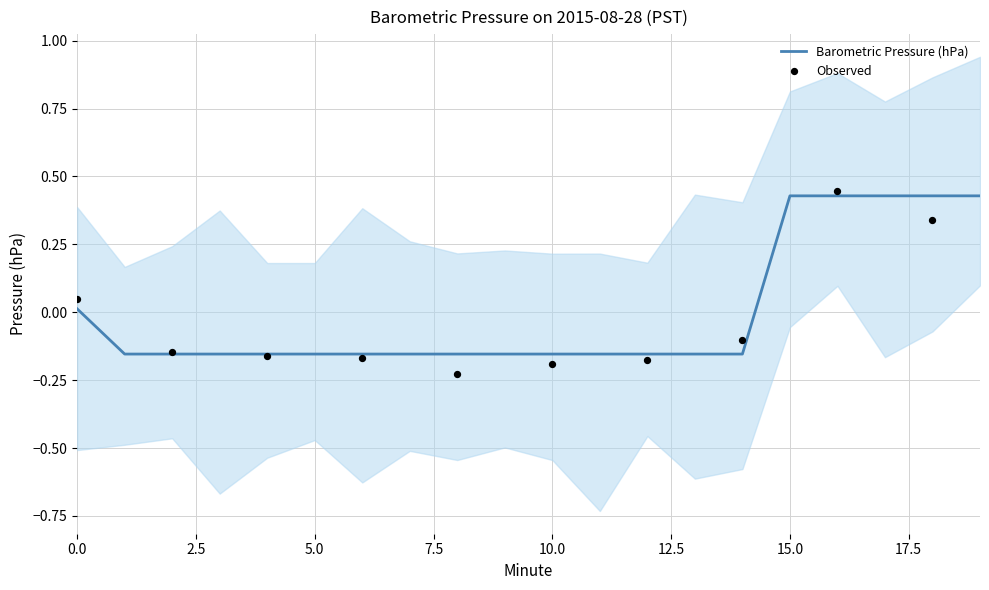

What is the change in value from 14 to 19?

+0.6